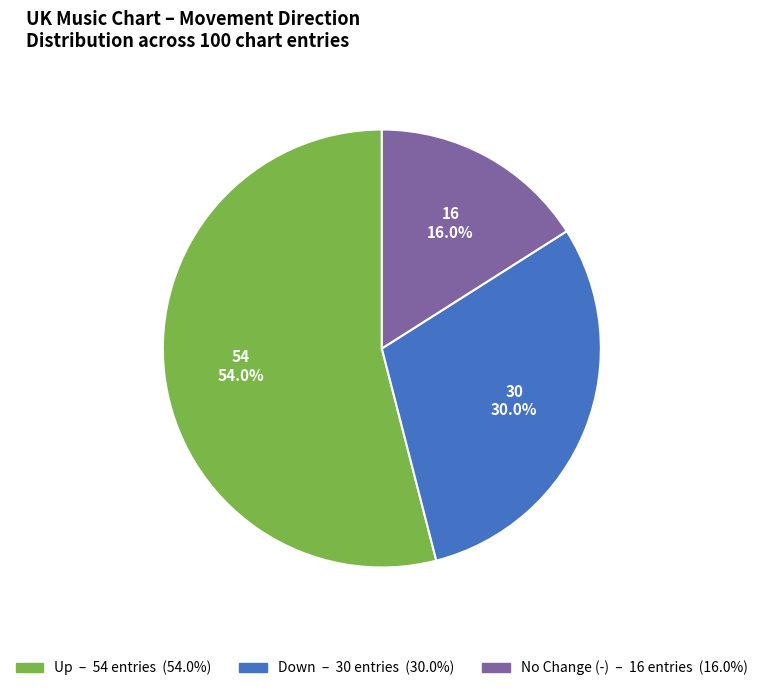

Count the number of slices in the pie.

3